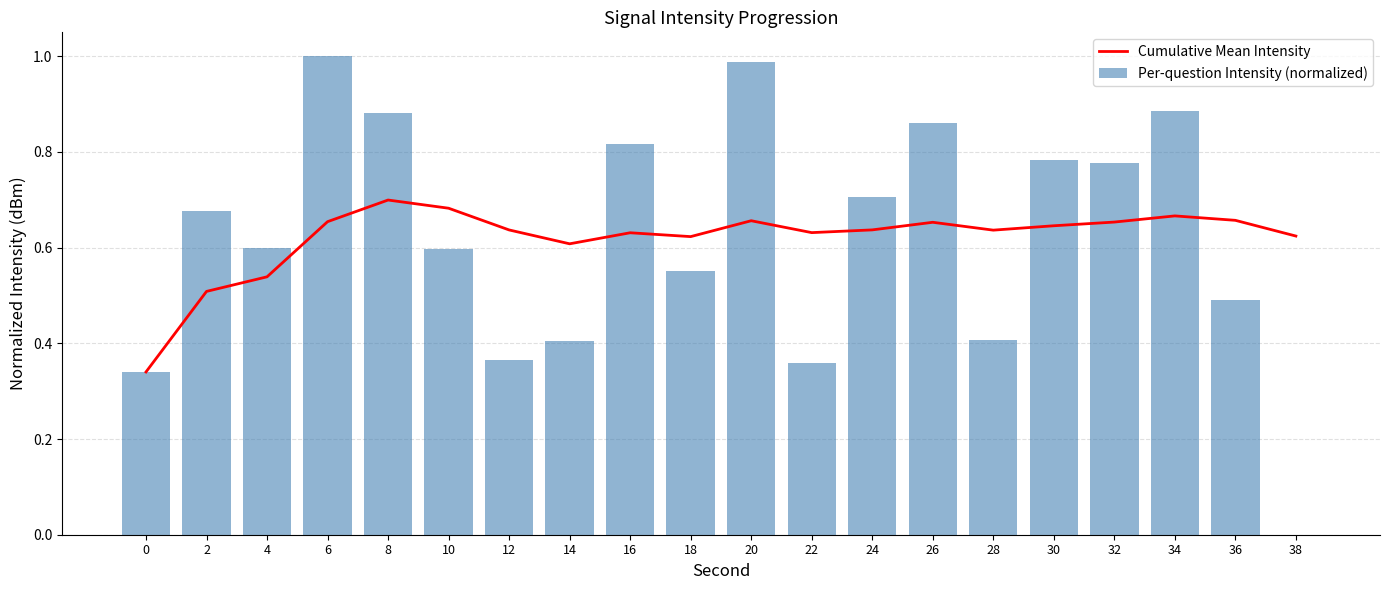

Rank the series by their average value, from highest to lowest.

Per-question Intensity (normalized), Cumulative Mean Intensity